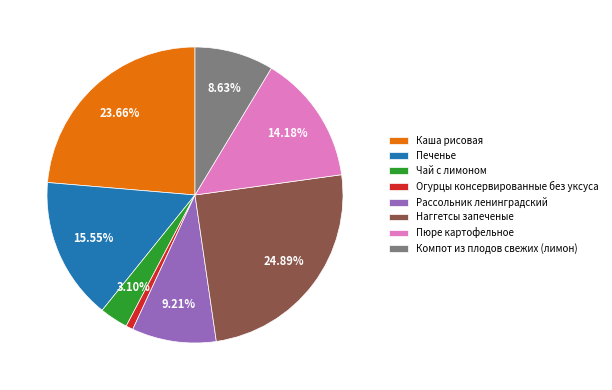

Which has a higher value, Чай с лимоном or Огурцы консервированные без уксуса?

Чай с лимоном